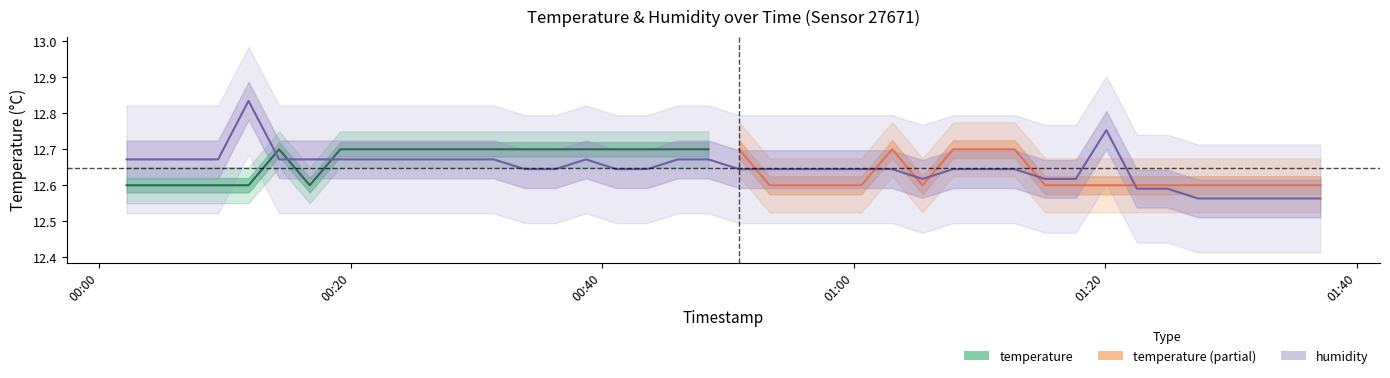

How many values are between 12 and 13?

40